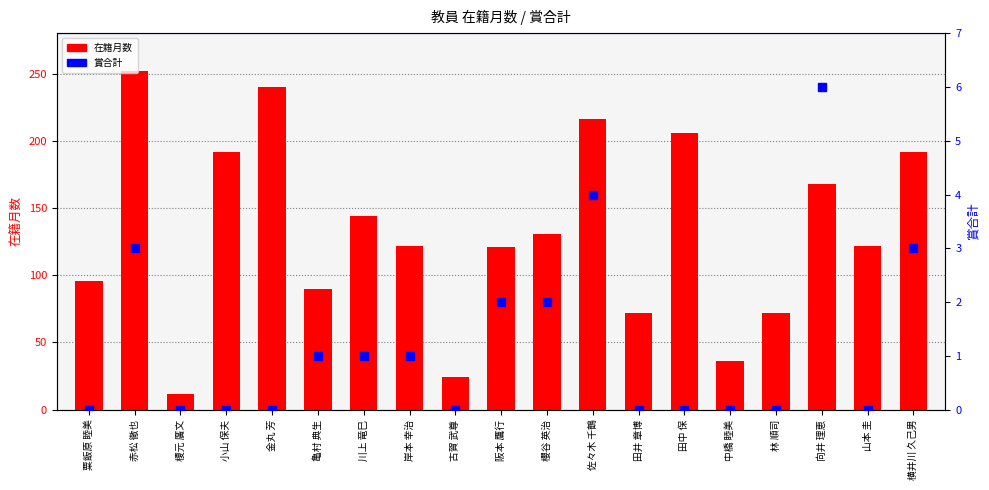

Which series has the widest spread of Y values?

在籍月数